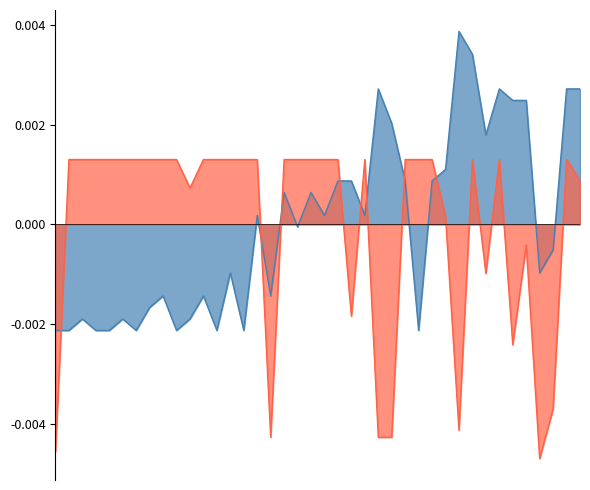

Between 14 and 25, which series saw the biggest shift?

Weeks on Chart